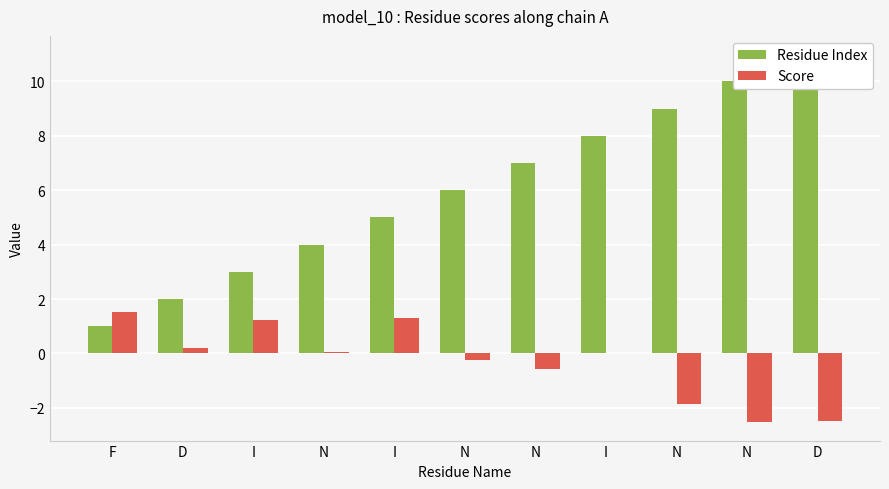

What is the maximum value shown in the chart?

11.0